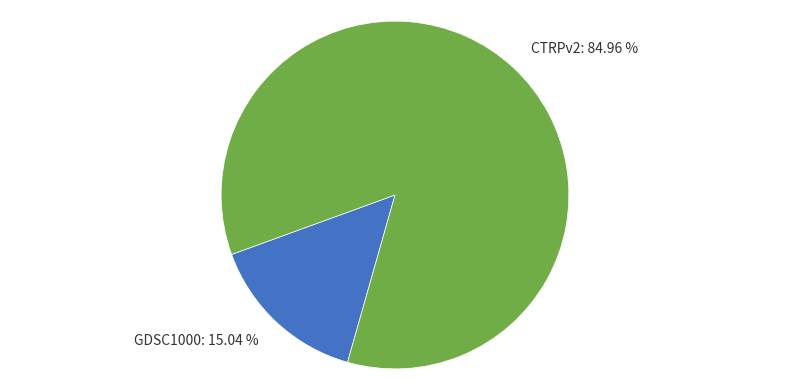

Approximately how many times larger is the value at GDSC1000 compared to CTRPv2?

0.2